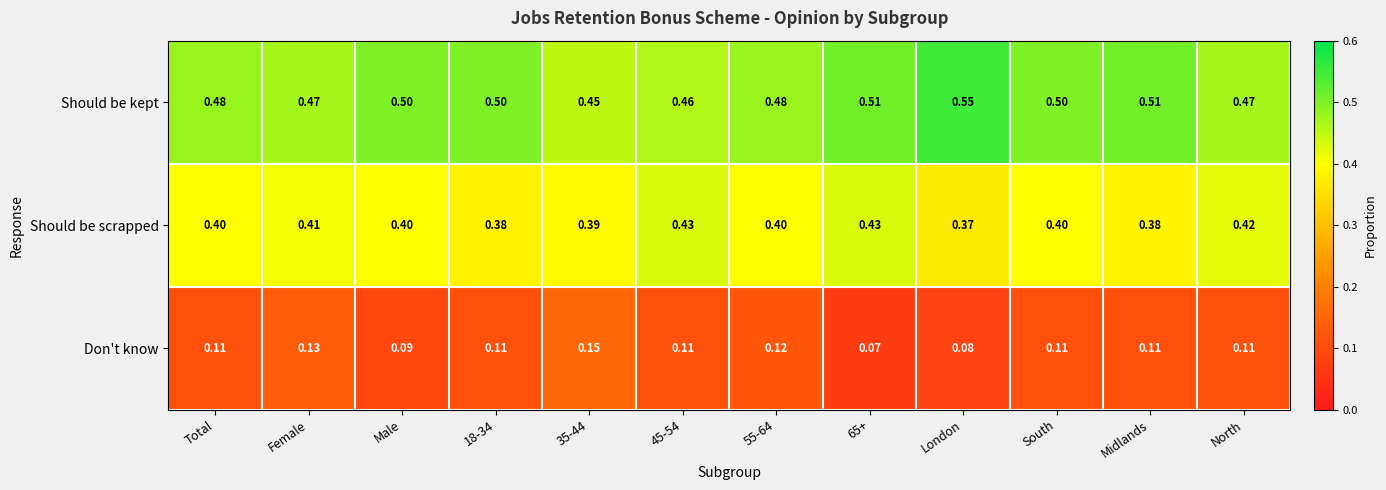

Is the value of Should be scrapped at Male greater than the value of Don't know at Midlands?

Yes